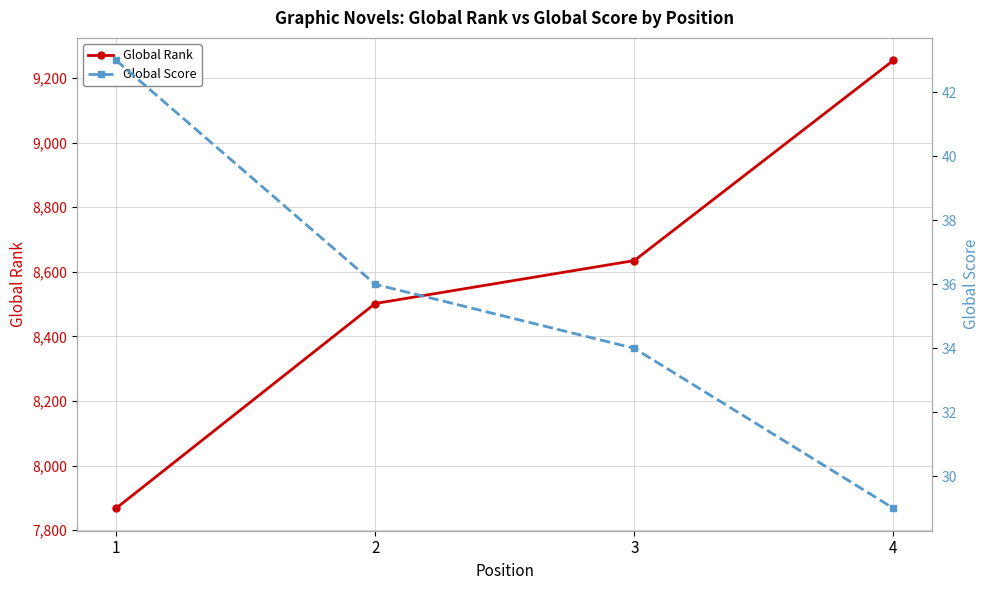

Is the value of Global Rank at 2 greater than the value of Global Score at 4?

Yes